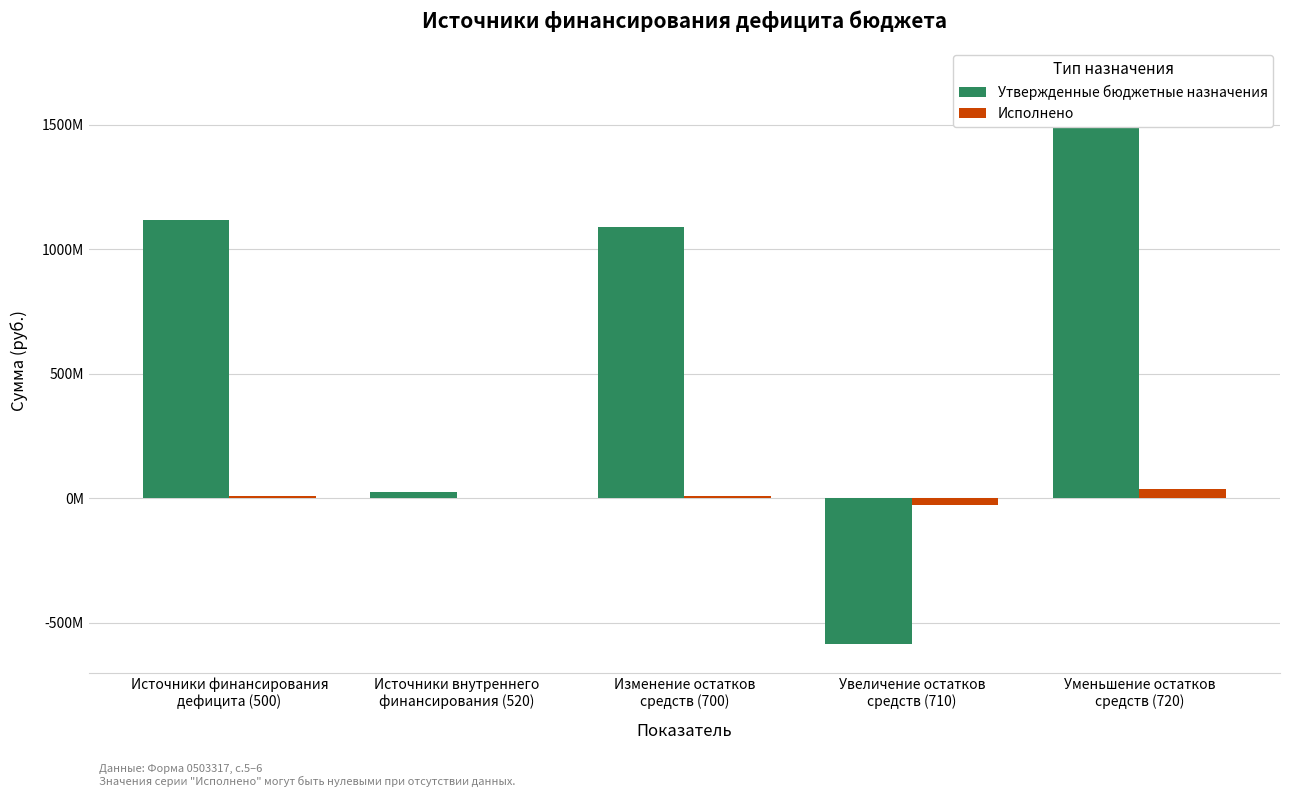

What value does the Утвержденные бюджетные назначения series have at Изменение остатков
средств (700)?

1089974501.3